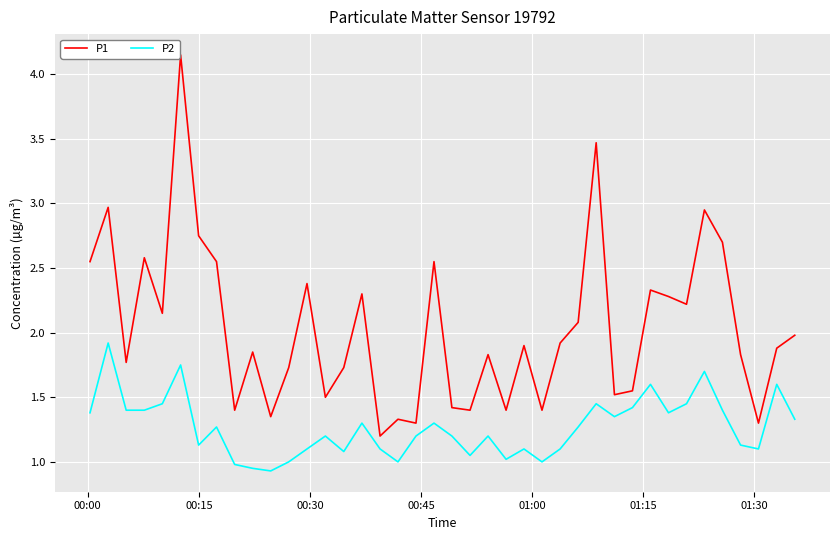

Rank the series by their average value, from lowest to highest.

P2, P1